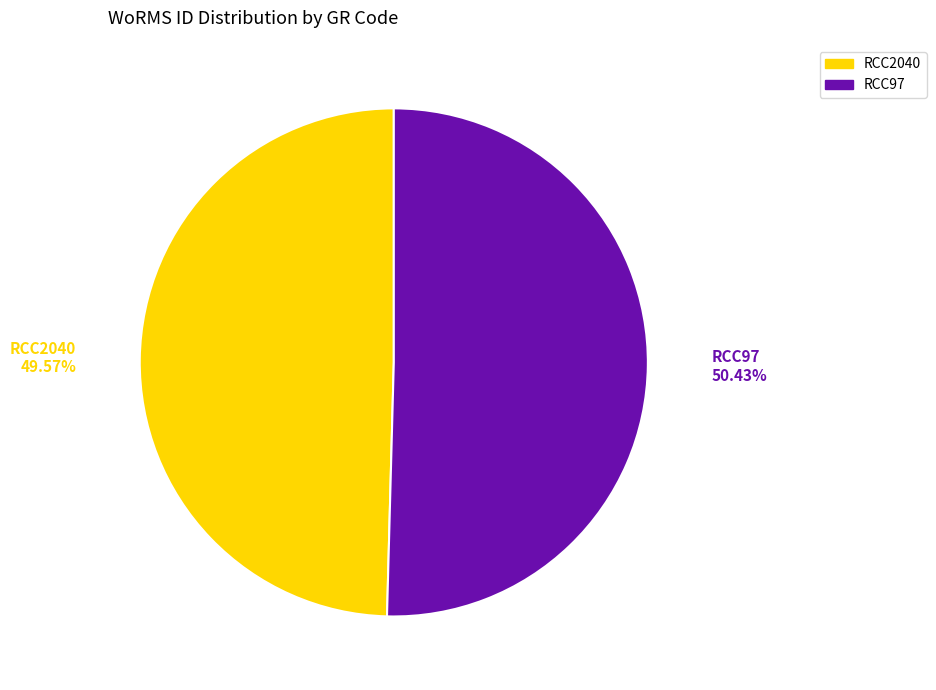

What percentage do RCC97 and RCC2040 together represent?

100.0%